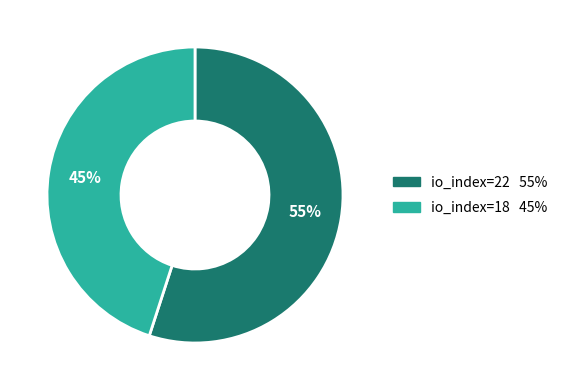

What percentage is the io_index=22 slice, to the nearest percent?

55%